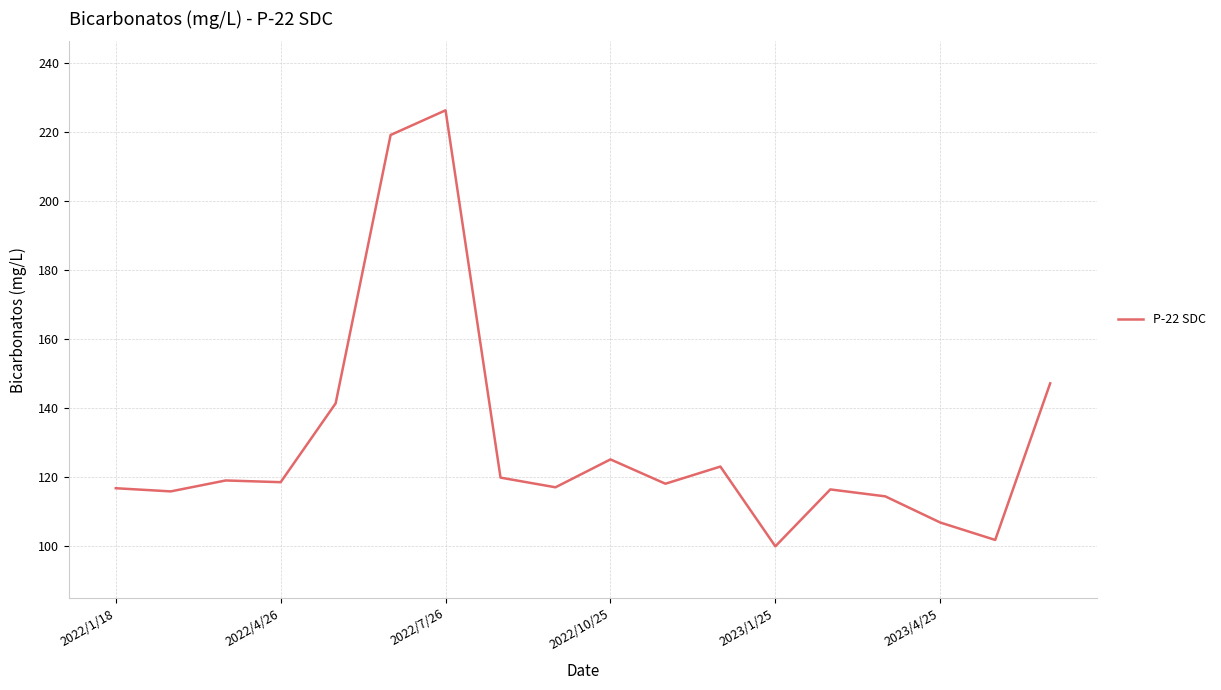

What is the sum of all values?

2345.5